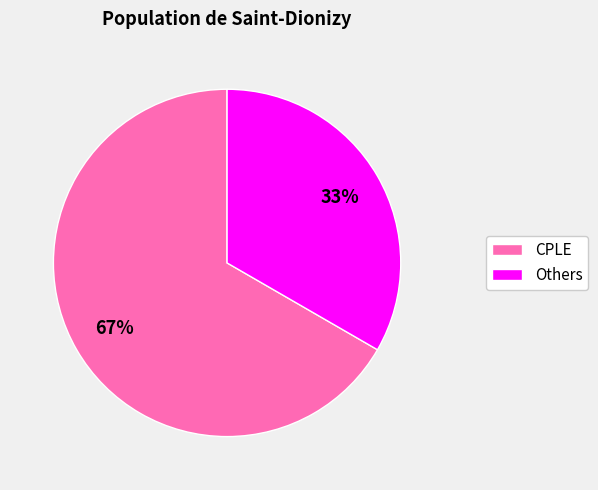

Do Others and CPLE together represent more than half of the pie?

Yes